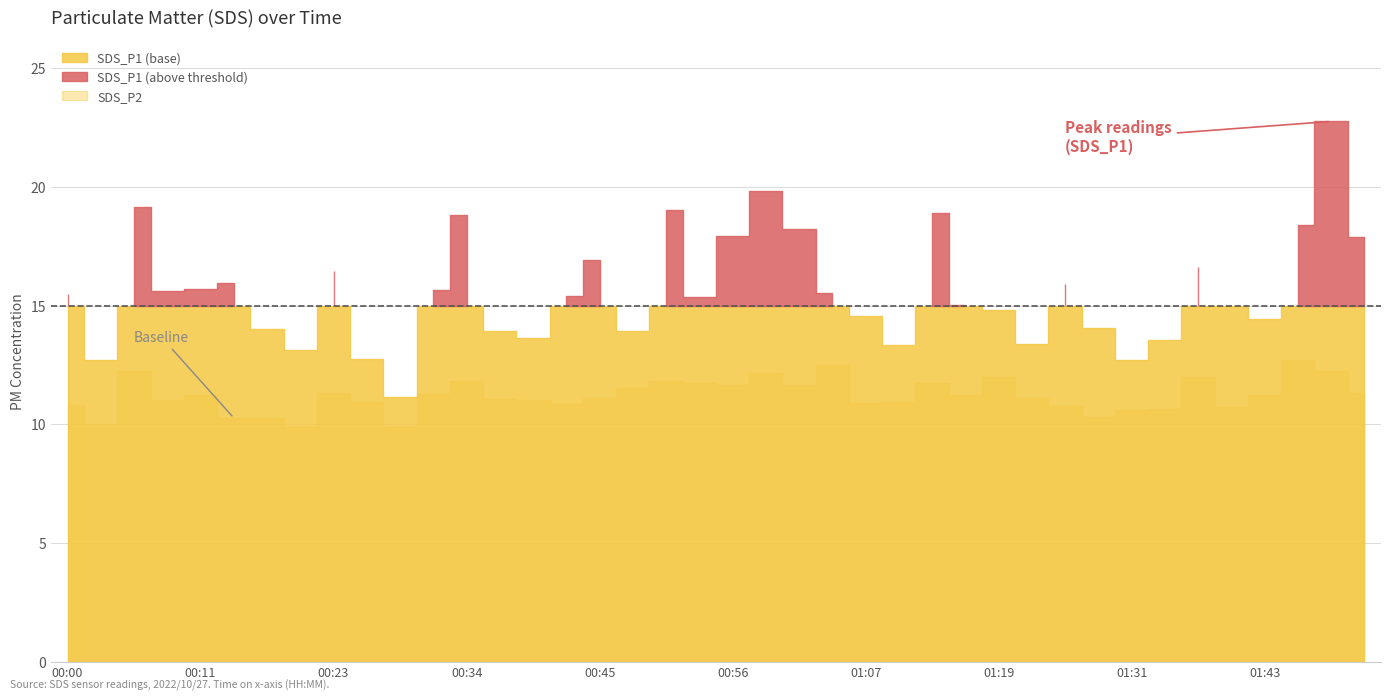

True or false: SDS_P1 and SDS_P2 intersect in this chart.

False